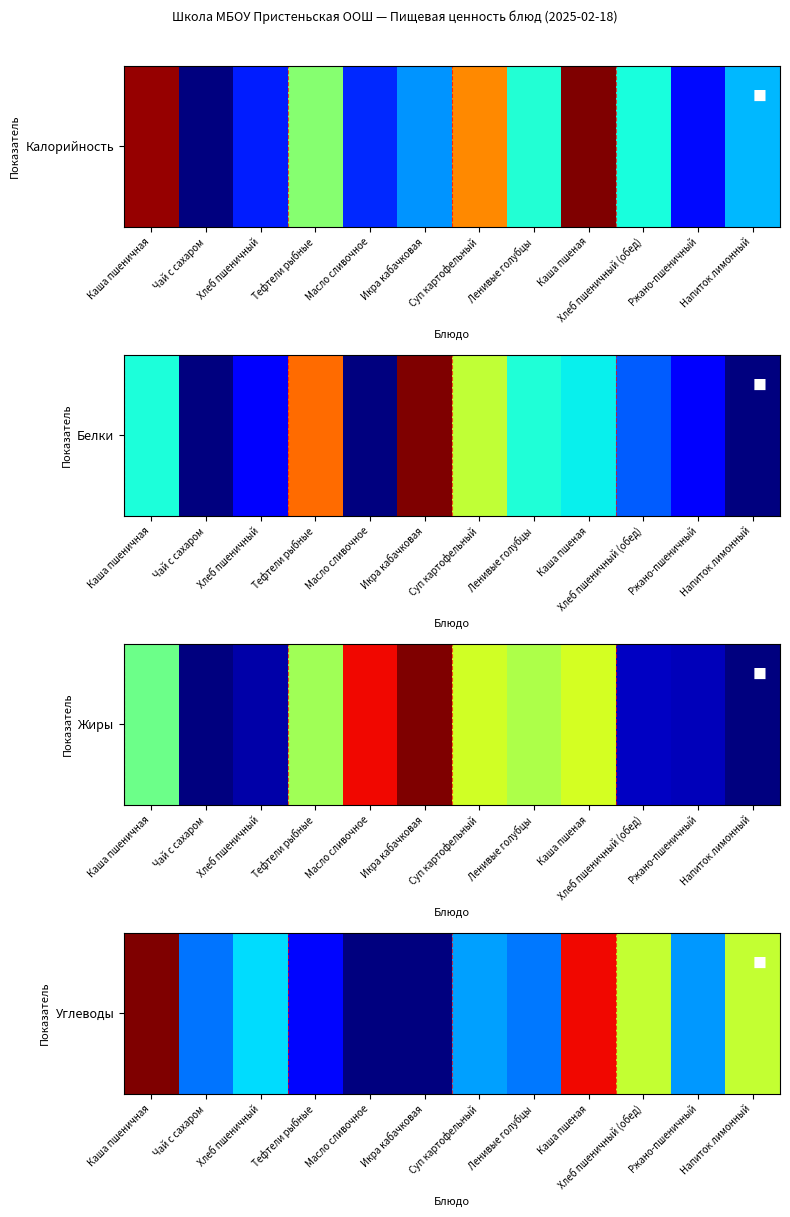

Reading left to right, what are all the values shown in this chart?

1.0	0.2	0.3	0.1	0.0	0.0	0.3	0.2	0.9	0.6	0.3	0.6